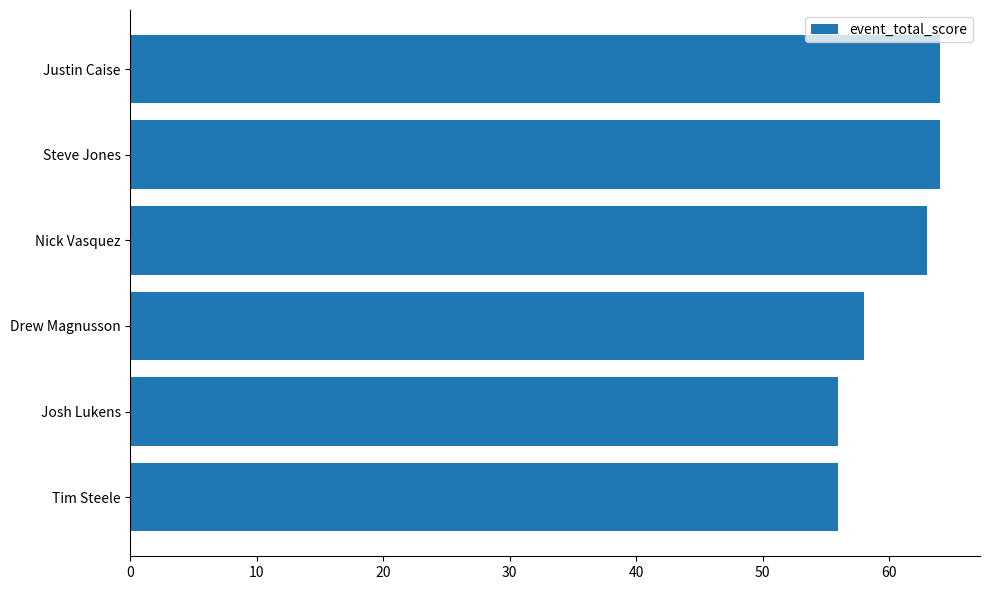

What is the change in value from Drew Magnusson to Justin Caise?

+6